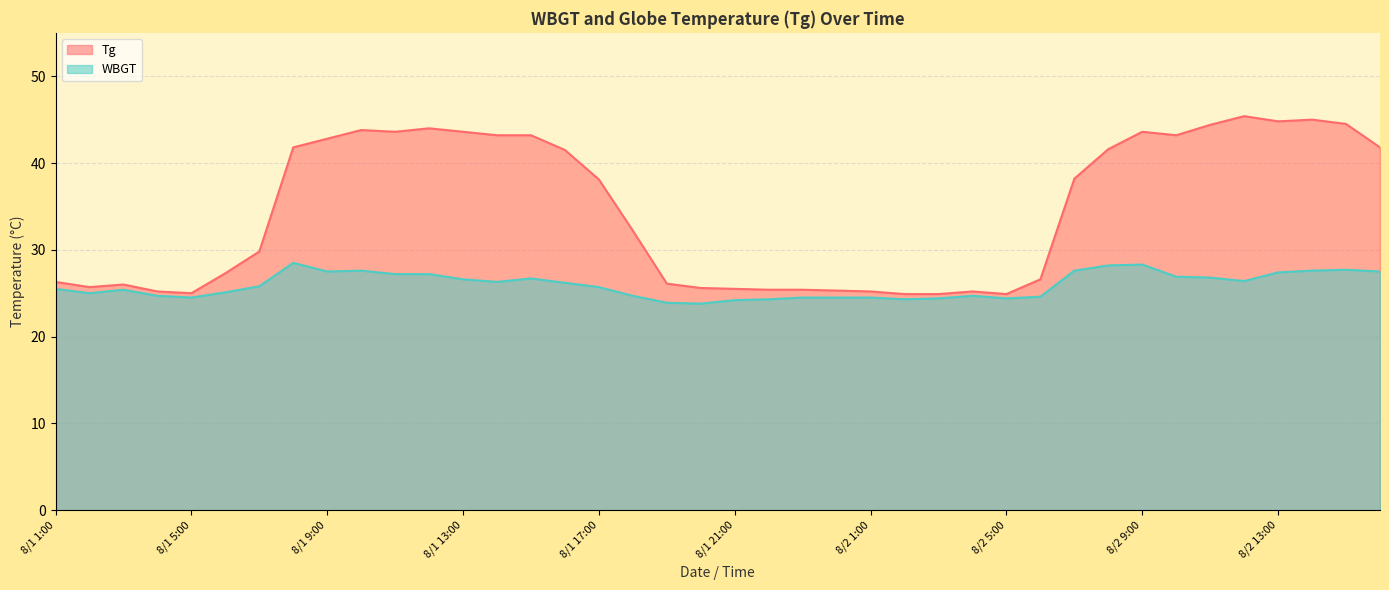

Does the chart have visible grid lines?

Yes